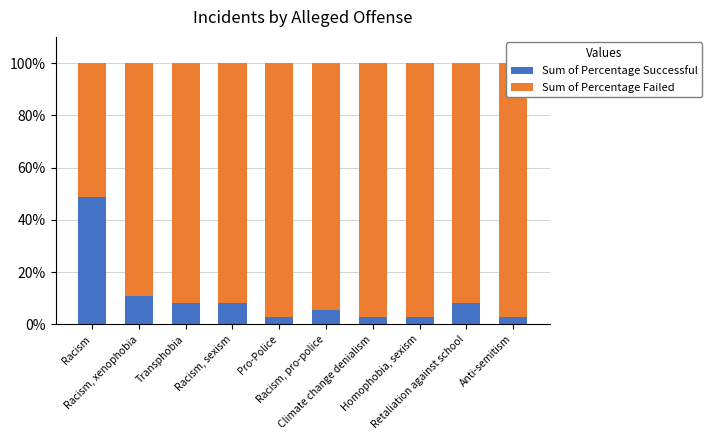

How many bars are there in each group?

2